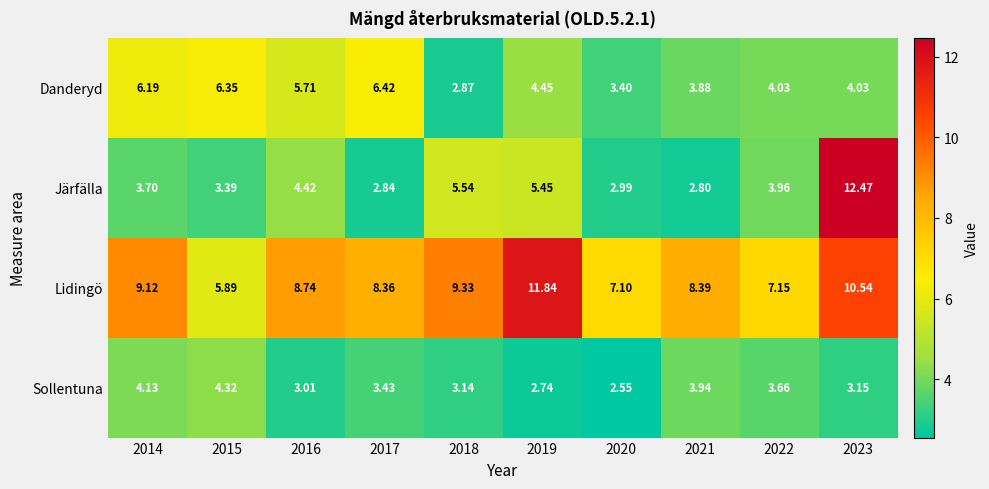

Which series has the largest total across all categories?

Lidingö